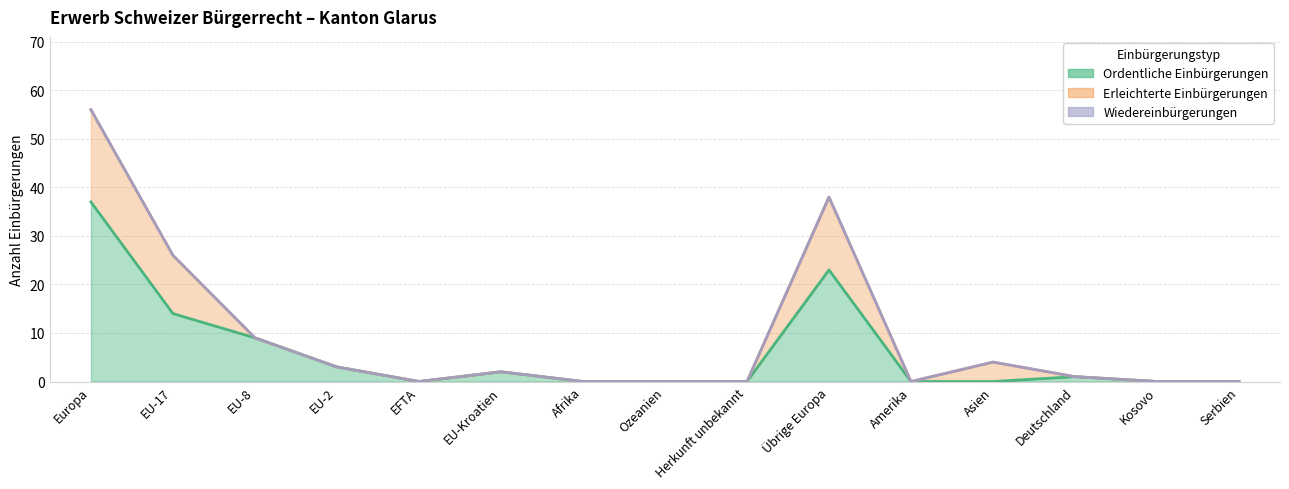

What position from the left is EU-Kroatien?

6